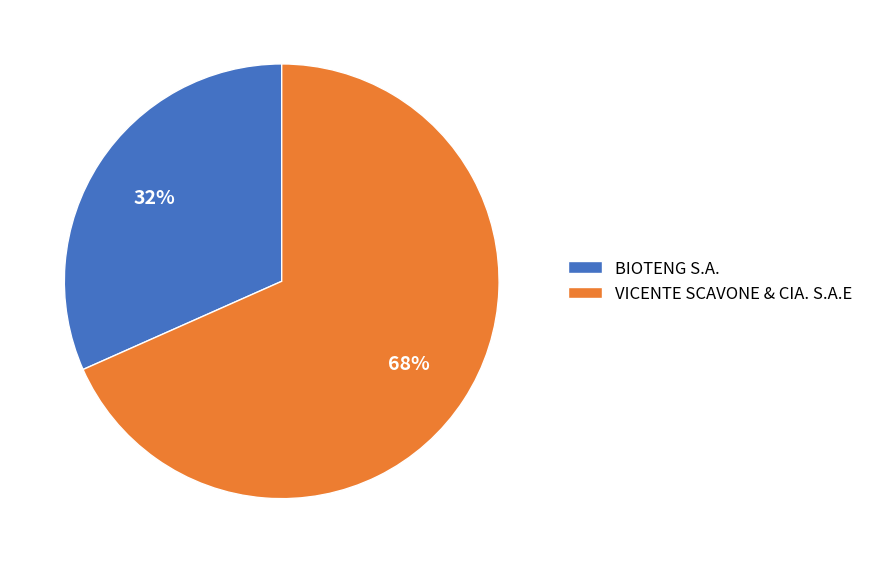

Is the sum of BIOTENG S.A. and VICENTE SCAVONE & CIA. S.A.E greater than half?

Yes